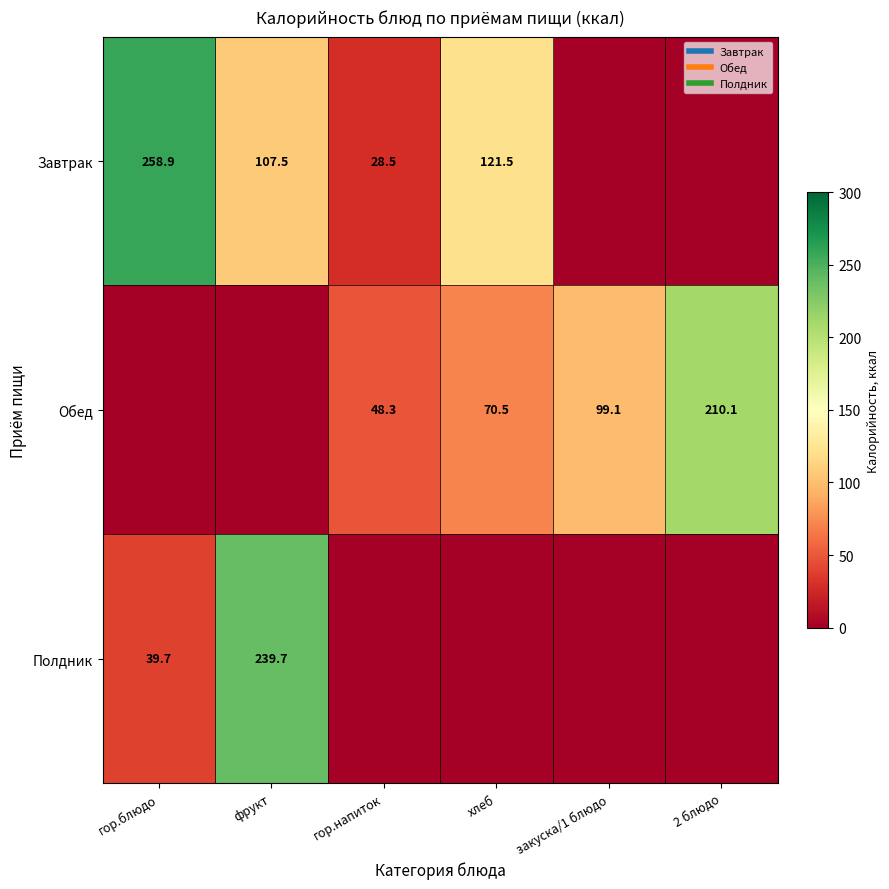

Is it true that Обед equals -72.8 at фрукт?

False